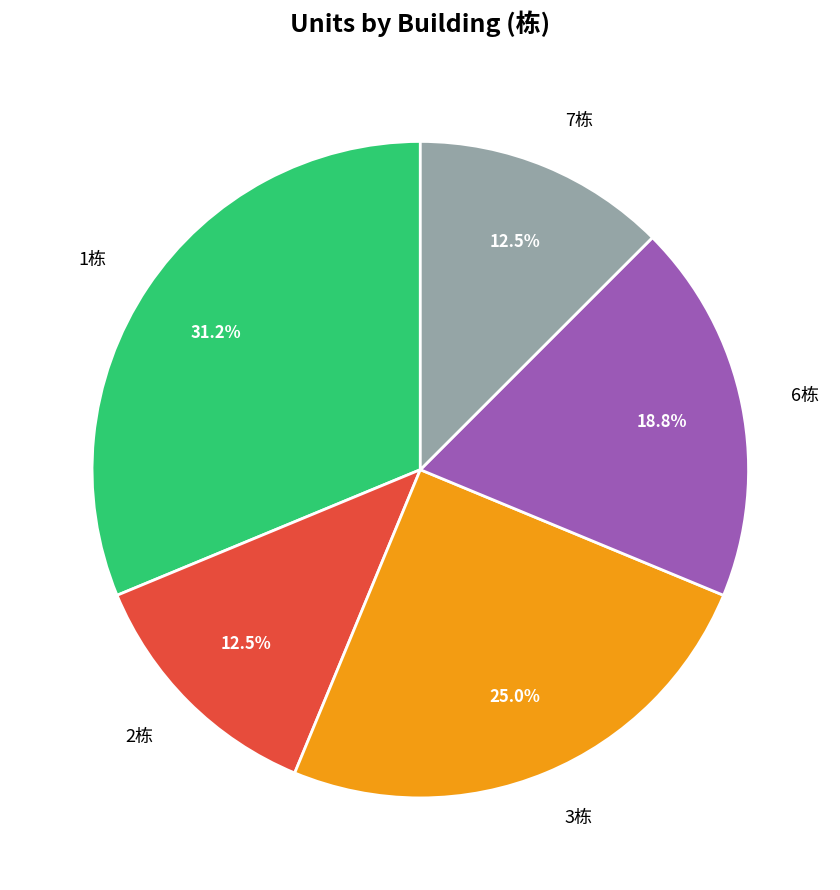

True or false: 7栋 accounts for 3% of the total.

False